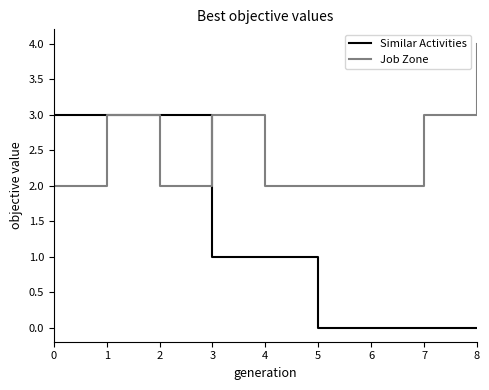

Reading right to left, extract all data points from this chart.

Similar Activities: 8=0	7=0	6=0	5=0	4=1	3=1	2=3	1=3	0=3
Job Zone: 8=4	7=3	6=2	5=2	4=2	3=3	2=2	1=3	0=2